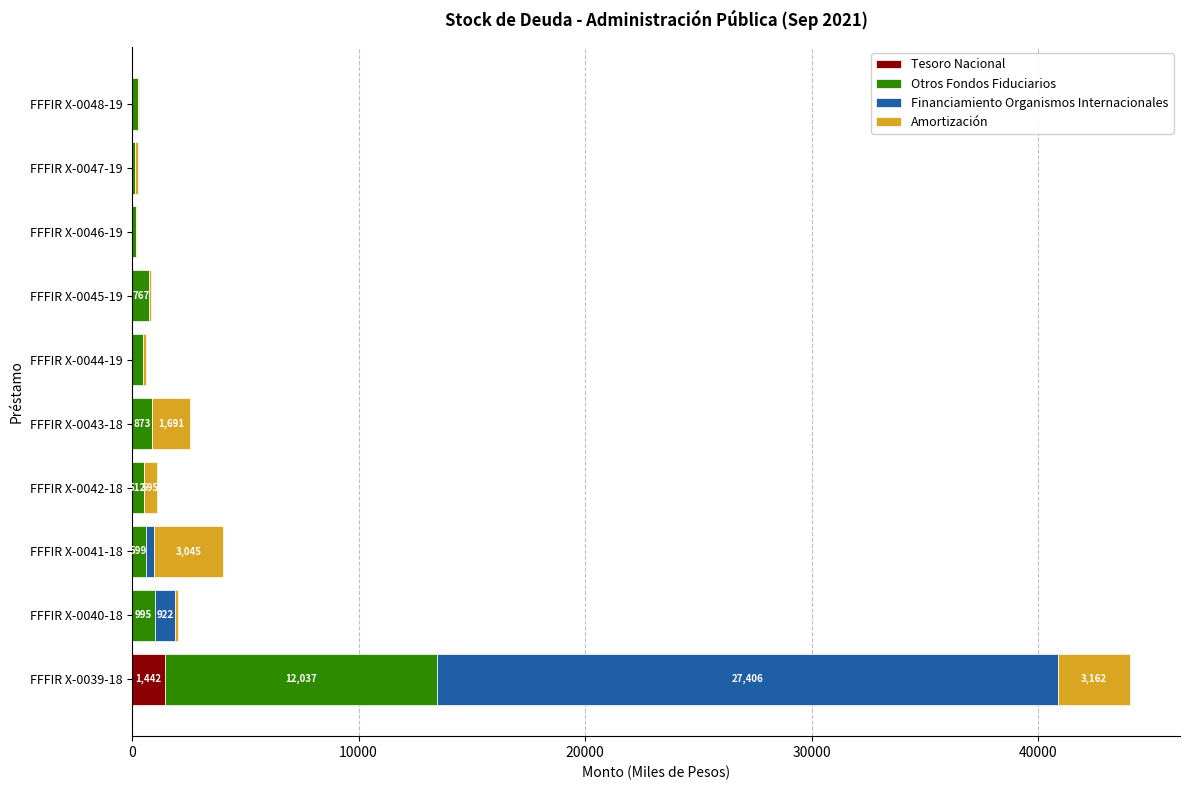

At which label does Tesoro Nacional reach its peak?

FFFIR X-0039-18